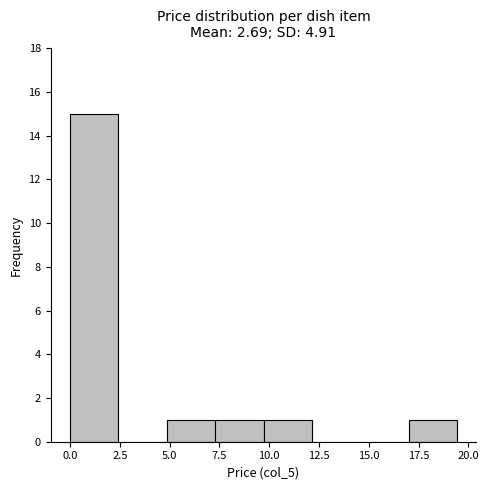

Reading left to right, transcribe this chart: for each bar, give the range it covers on the x-axis and its height. Neither the bar edges nor the heights are printed on the chart, so give them approximately, as read against the axes.

0.0 to 2.5: 15
2.5 to 5.0: 0
5.0 to 7.5: 1
7.5 to 9.5: 1
9.5 to 12.0: 1
12.0 to 14.5: 0
14.5 to 17.0: 0
17.0 to 19.5: 1